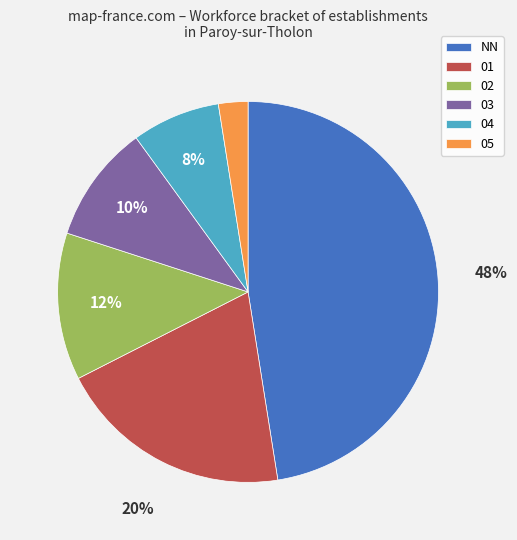

To the nearest percent, what is the average slice percentage?

17%